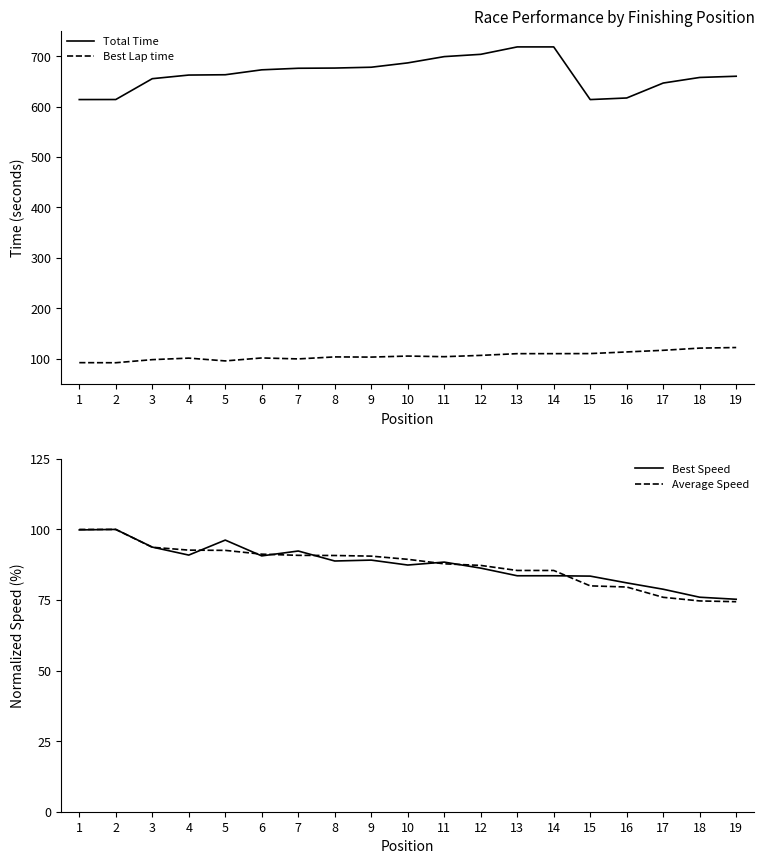

Between which two adjacent categories do Average Speed and Best Speed first intersect?

1 and 2